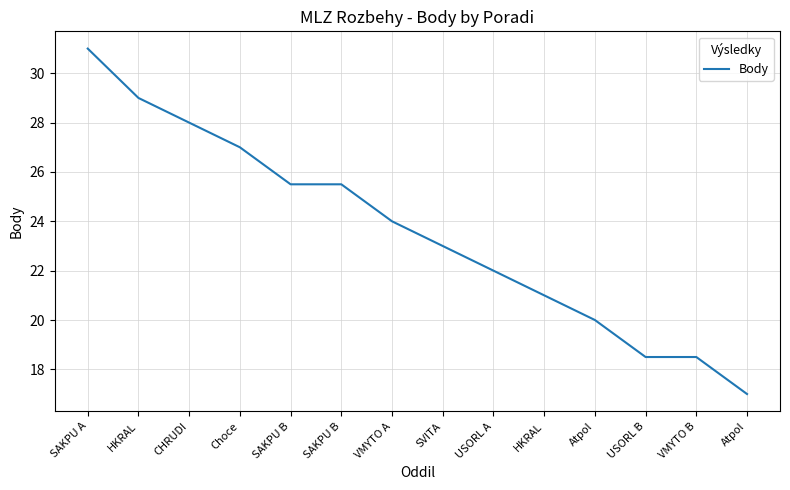

How many distinct data groups are displayed?

1